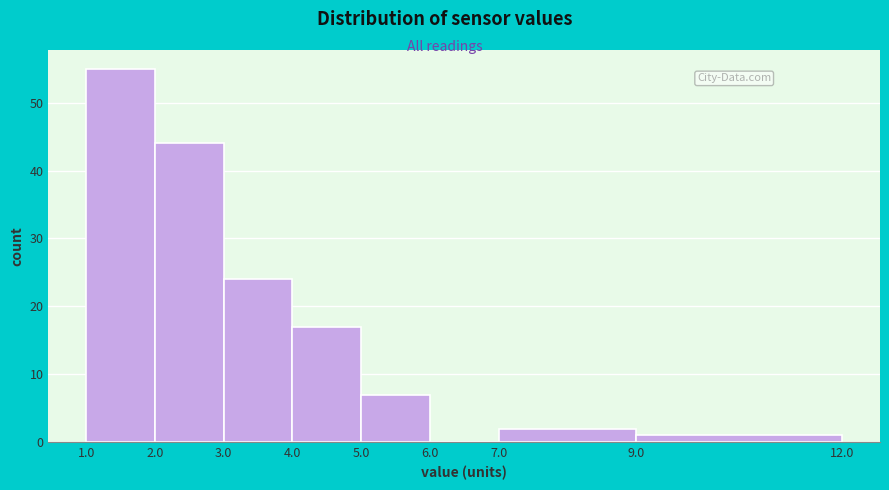

Which range on the x-axis has the tallest bar?

1.0 to 2.0